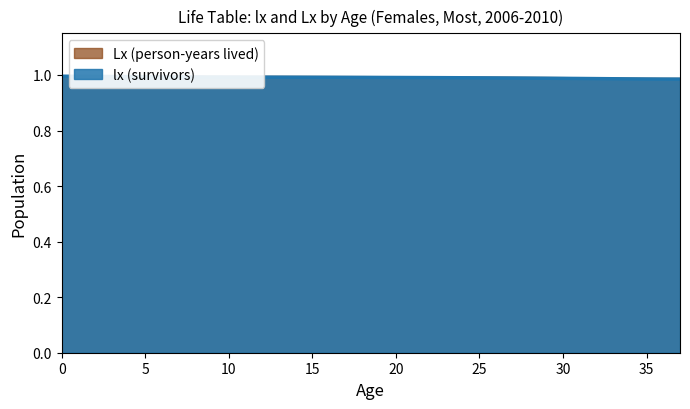

Count the values in the range 0 to 1.

38